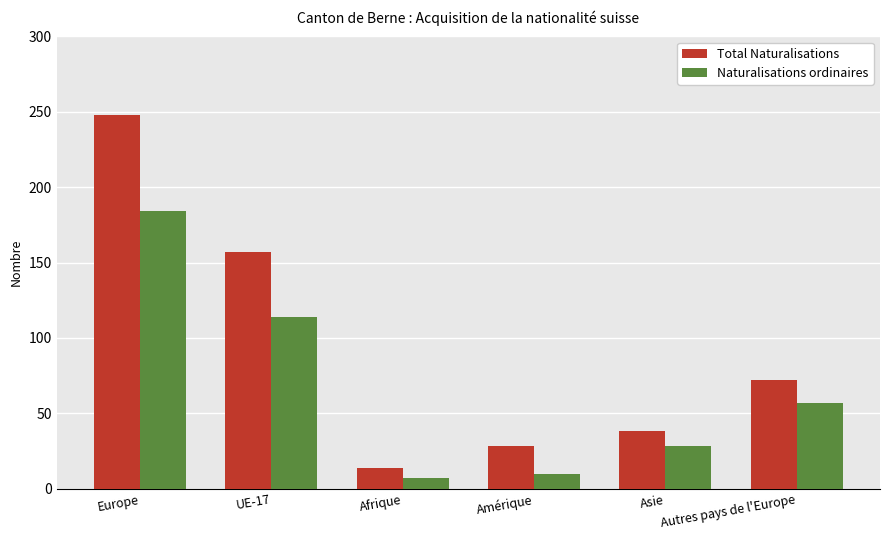

What position from the right is Asie?

2